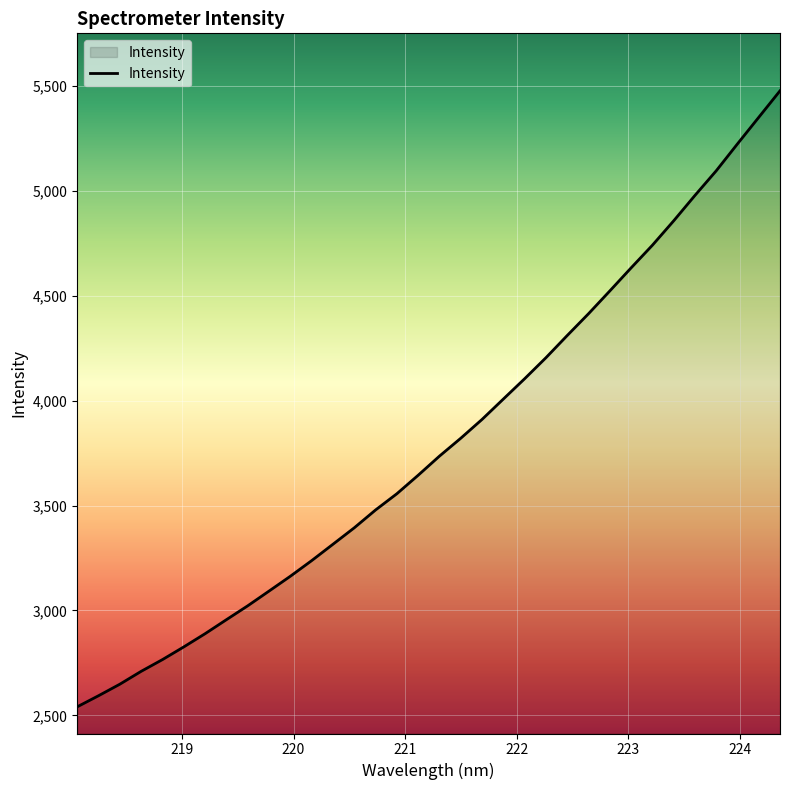

What is the maximum value shown in the chart?

5475.9